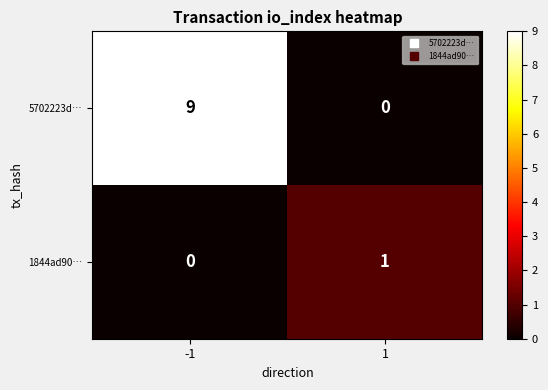

Between -1 and 1, which series saw the biggest shift?

5702223d…